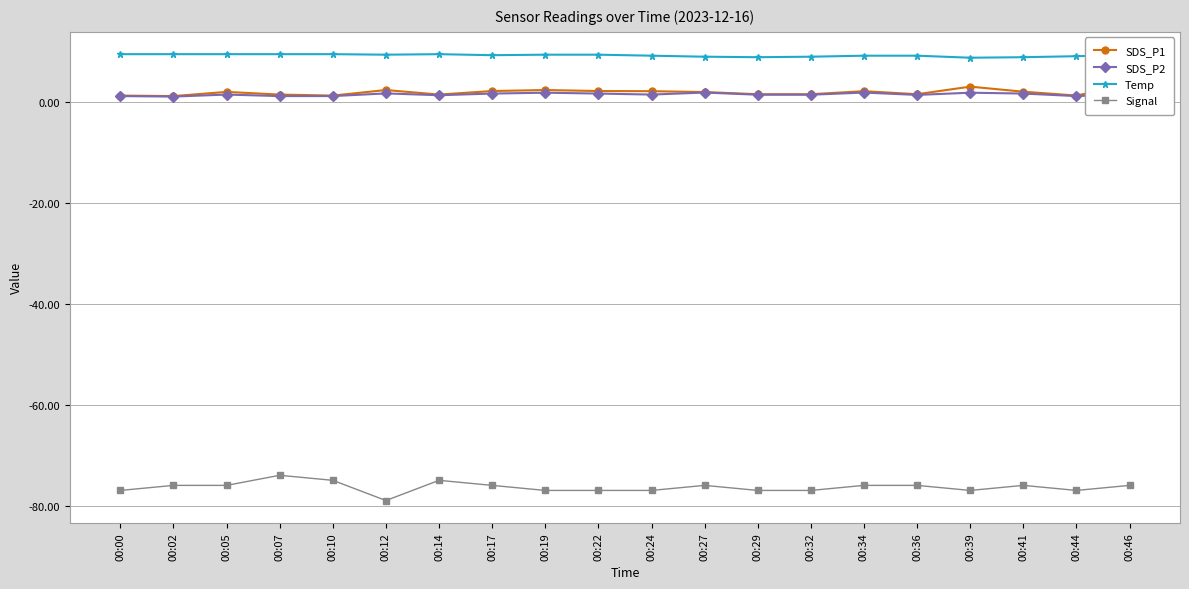

What is the value of the Signal point at the 15th from the left?

-76.0